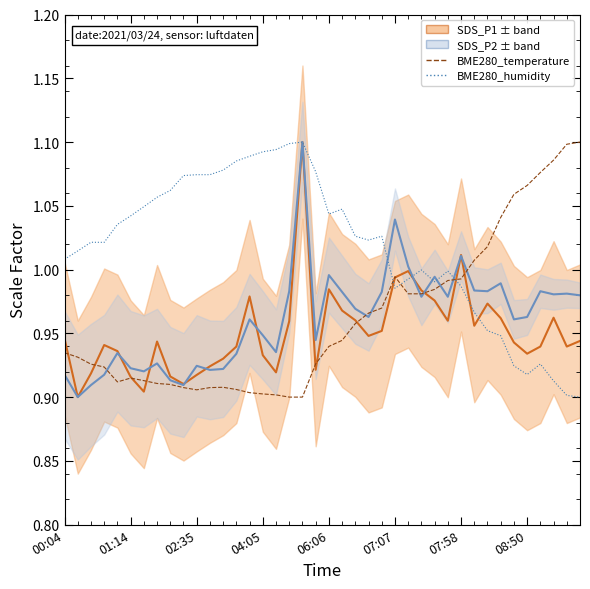

How many lines are shown in the chart?

4